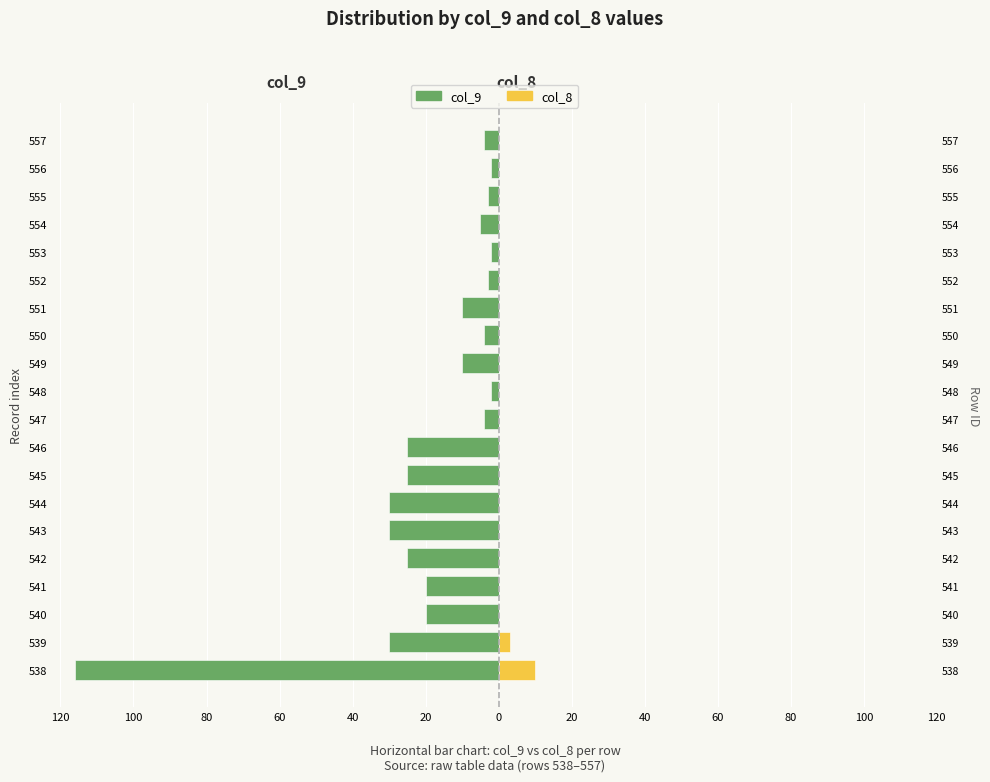

The value of col_9 at 539 is -12. True or false?

False